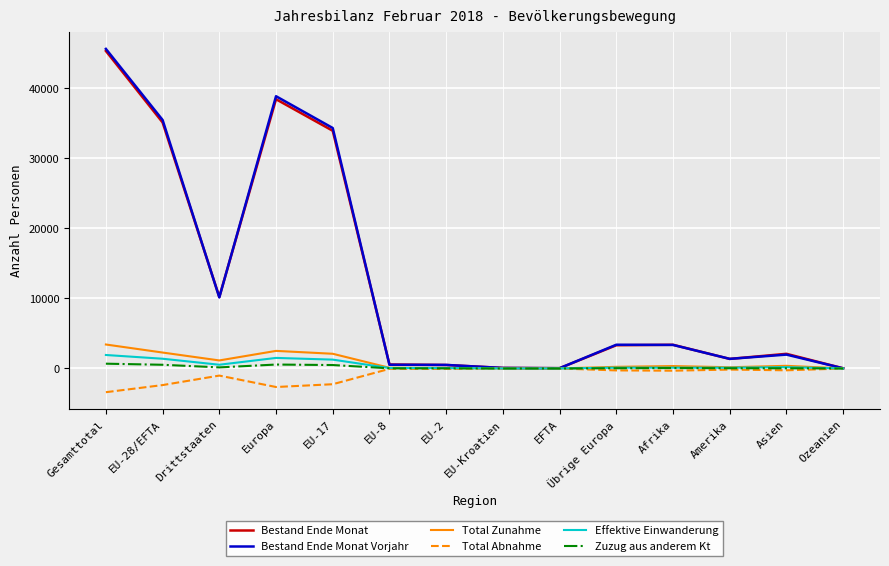

What is the maximum value shown in the chart?

45625